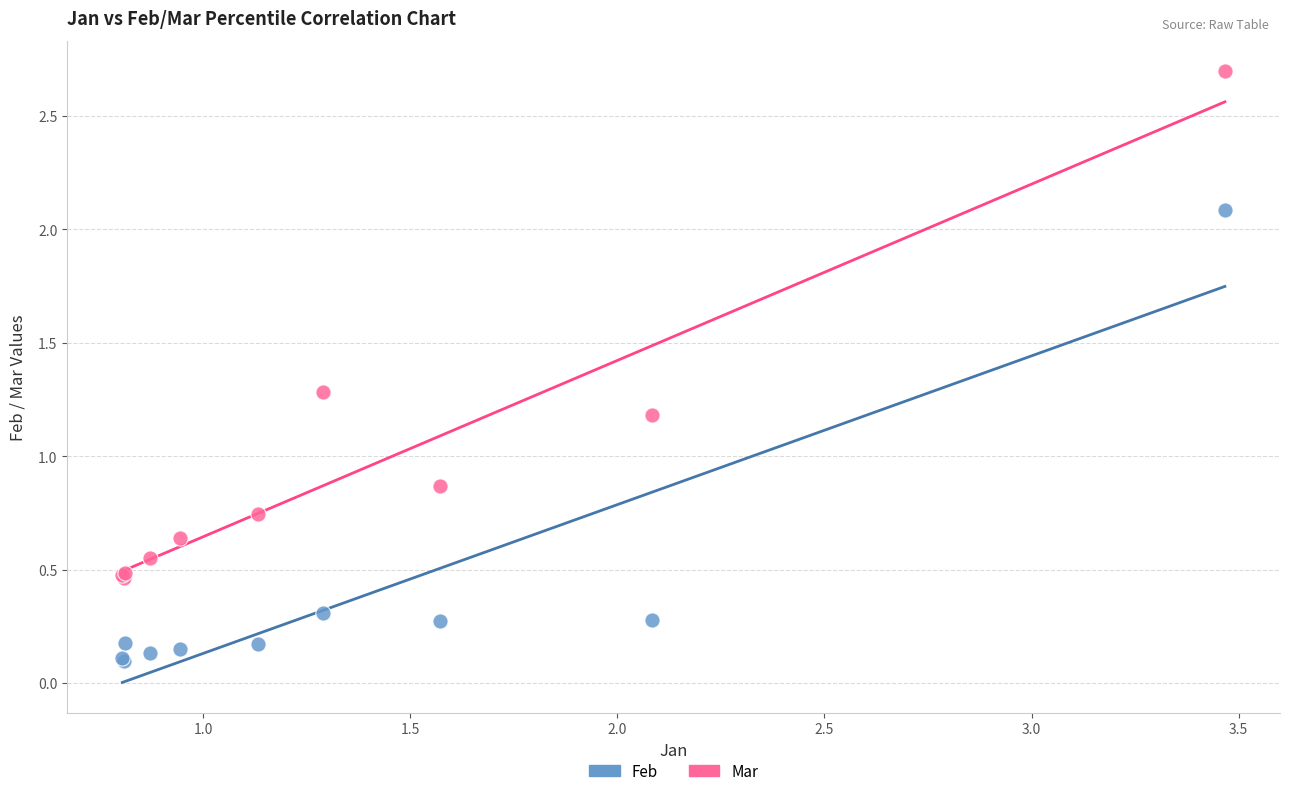

What are all the series names shown in the legend?

Feb, Mar